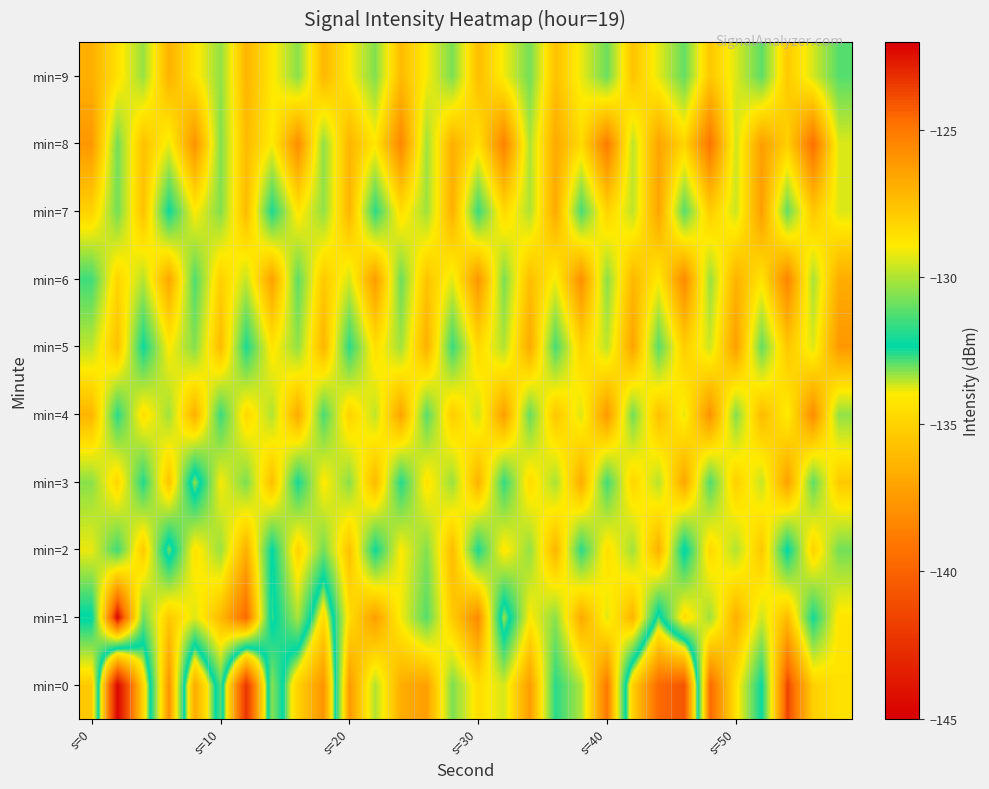

How many distinct data groups are displayed?

10